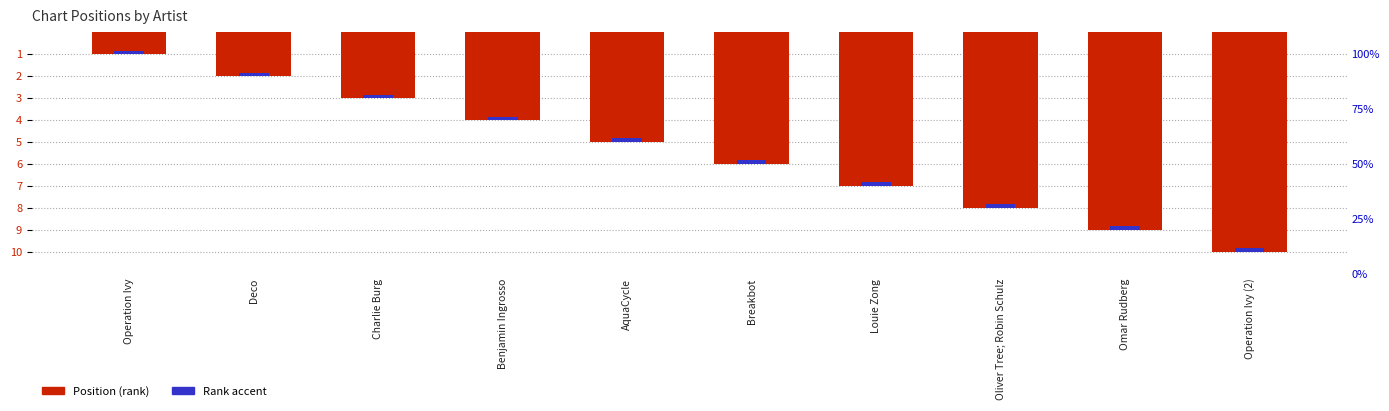

List the labels in order of Rank accent value, largest first.

Operation Ivy, Deco, Charlie Burg, Benjamin Ingrosso, AquaCycle, Breakbot, Louie Zong, Oliver Tree; Robin Schulz, Omar Rudberg, Operation Ivy (2)